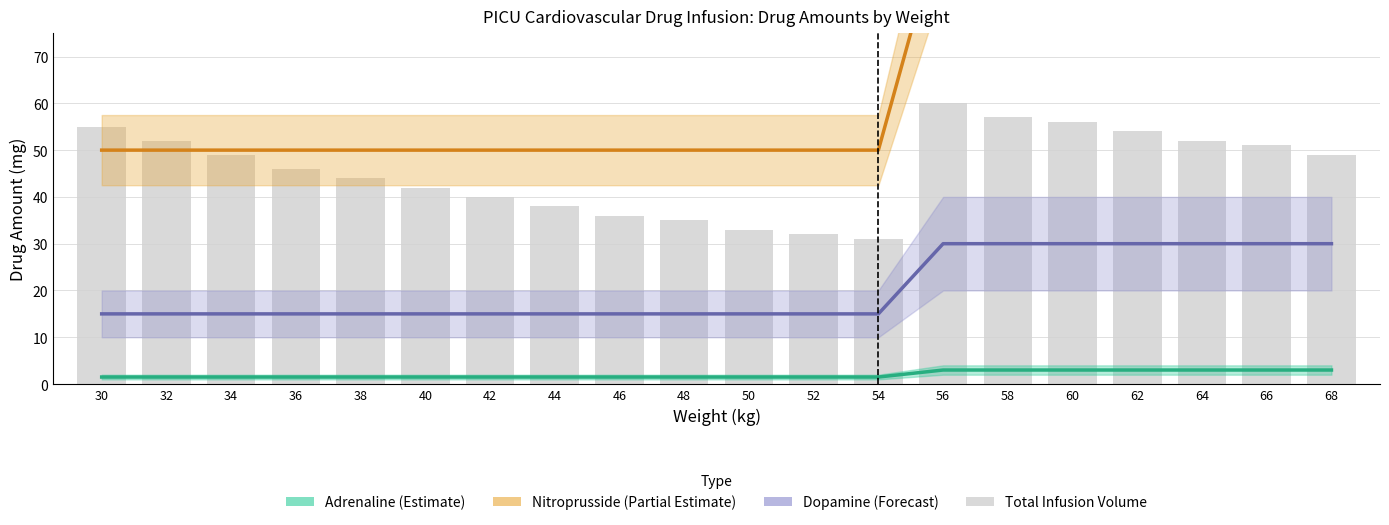

Which series has the largest range (max minus min)?

Nitroprusside mid